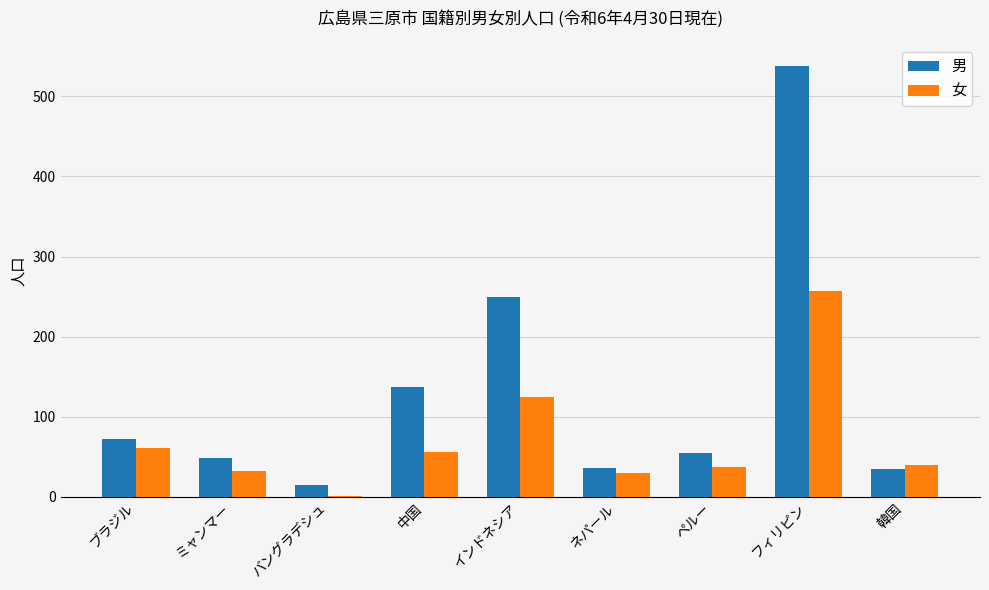

Between インドネシア and ペルー, which series saw the biggest shift?

男